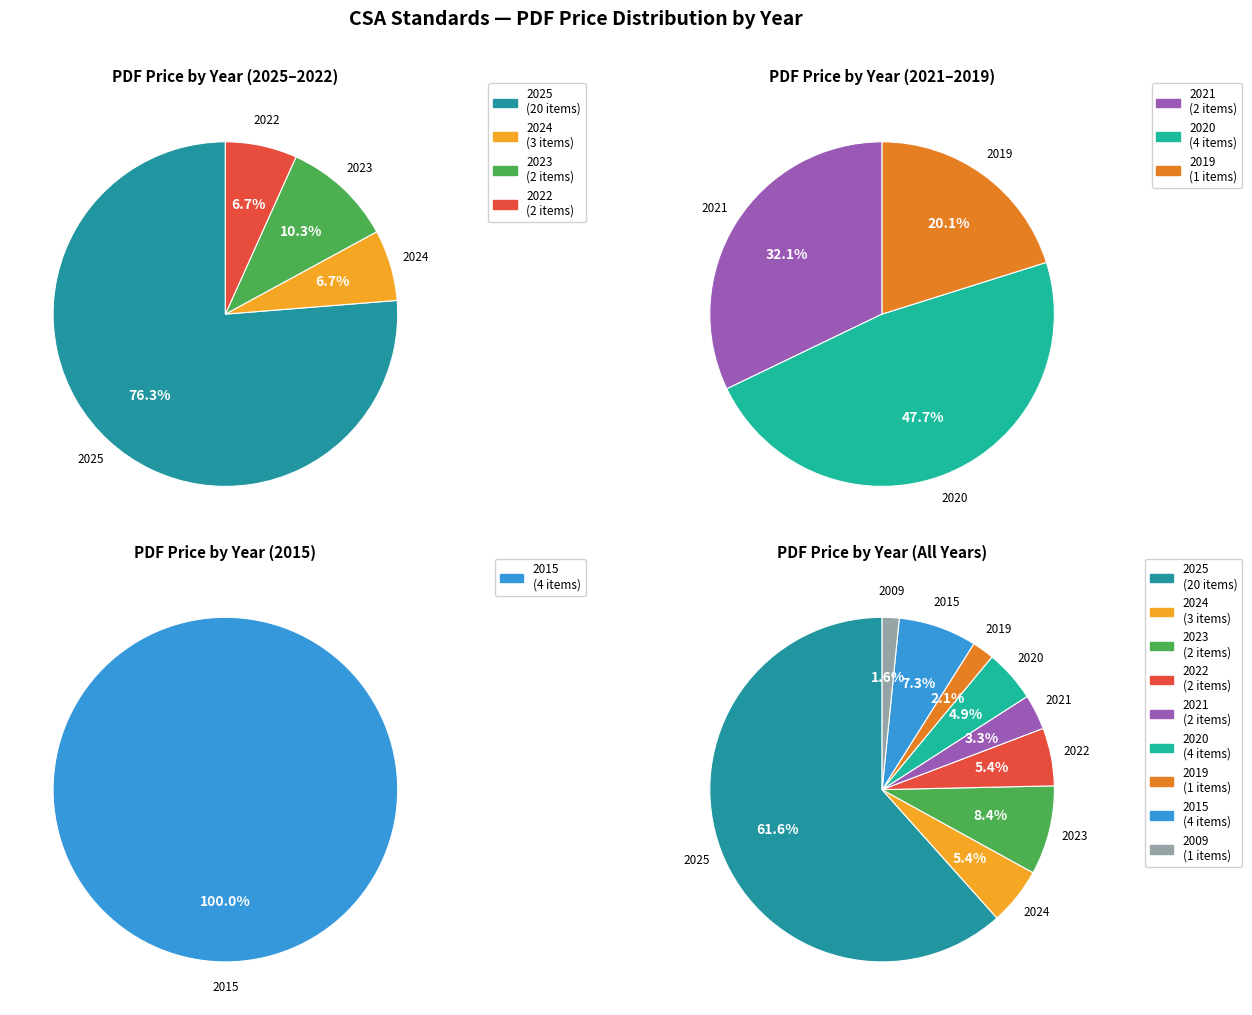

Which has a higher value, 2025 or 2025?

2025